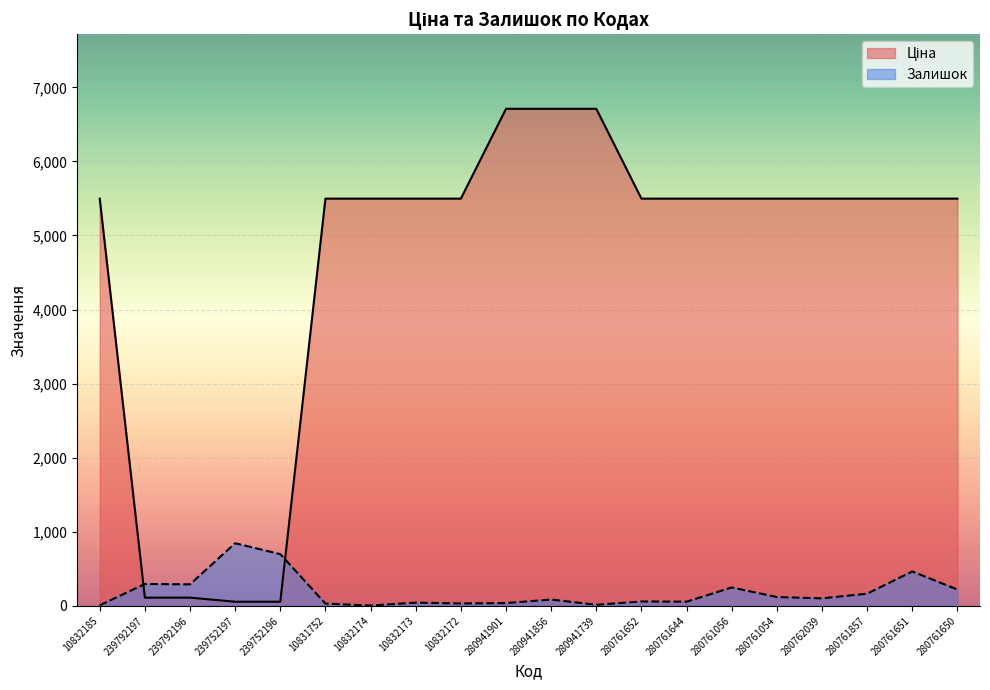

What value does the Ціна series have at 280941739?

6710.2